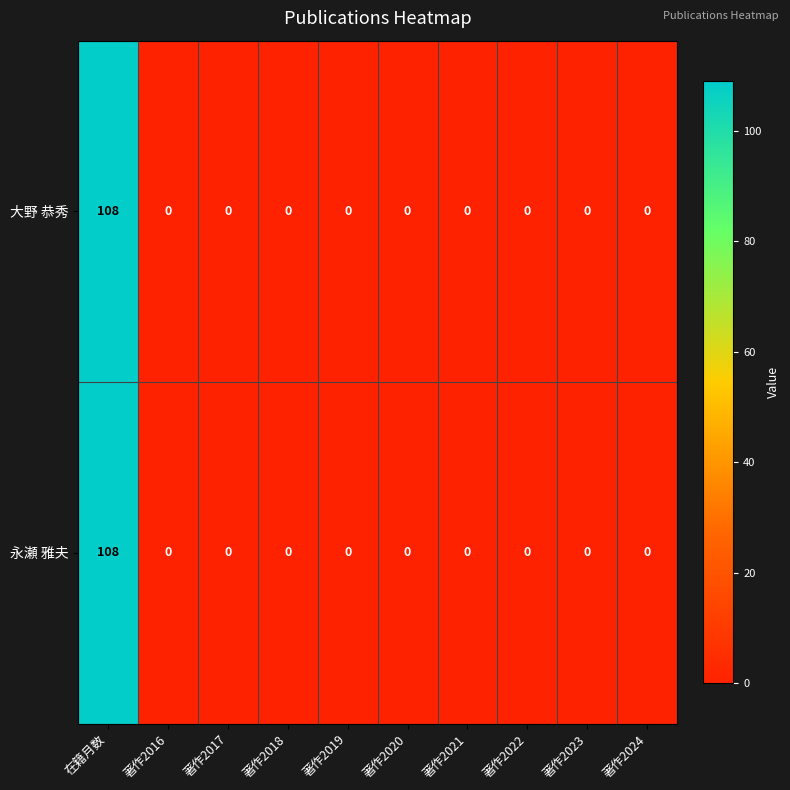

The 永瀬 雅夫 series shows 62 at 著作2022. True or false?

False